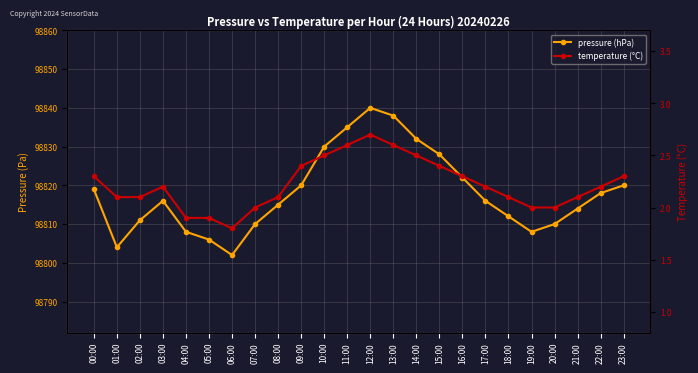

What position from the right is 17:00?

7